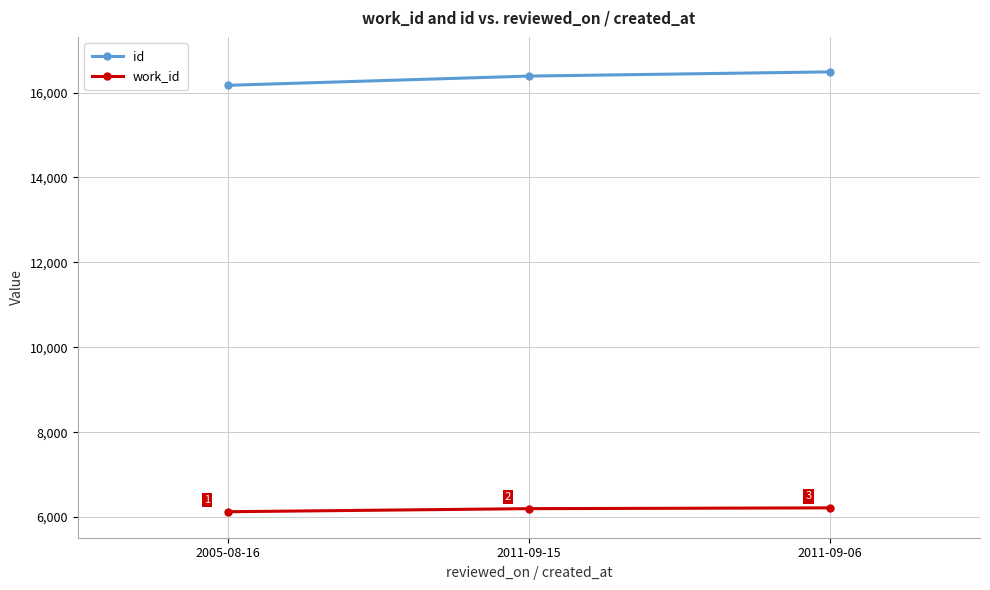

What is the maximum value for id?

16487